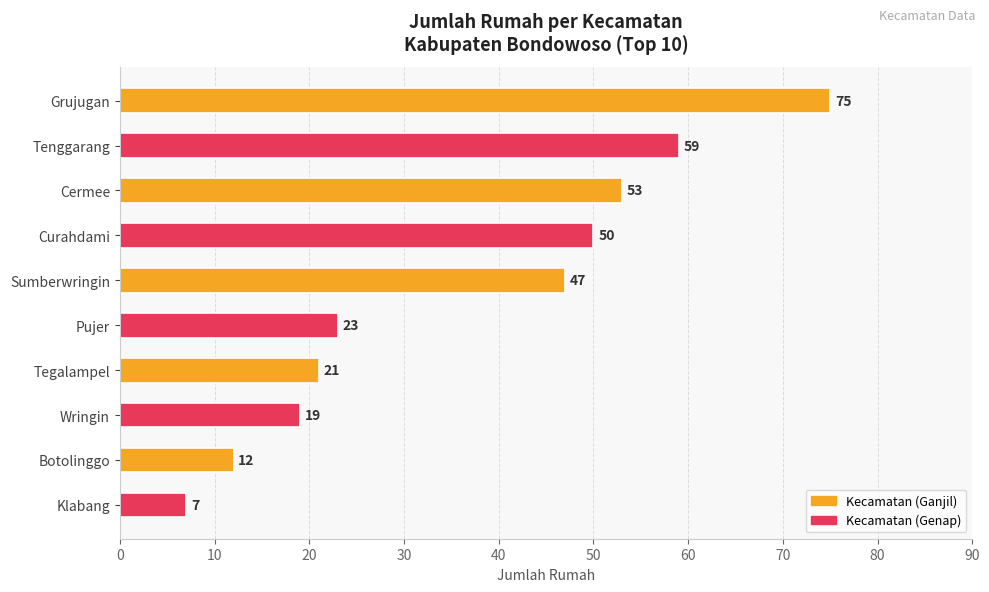

What is the sum of all values?

366